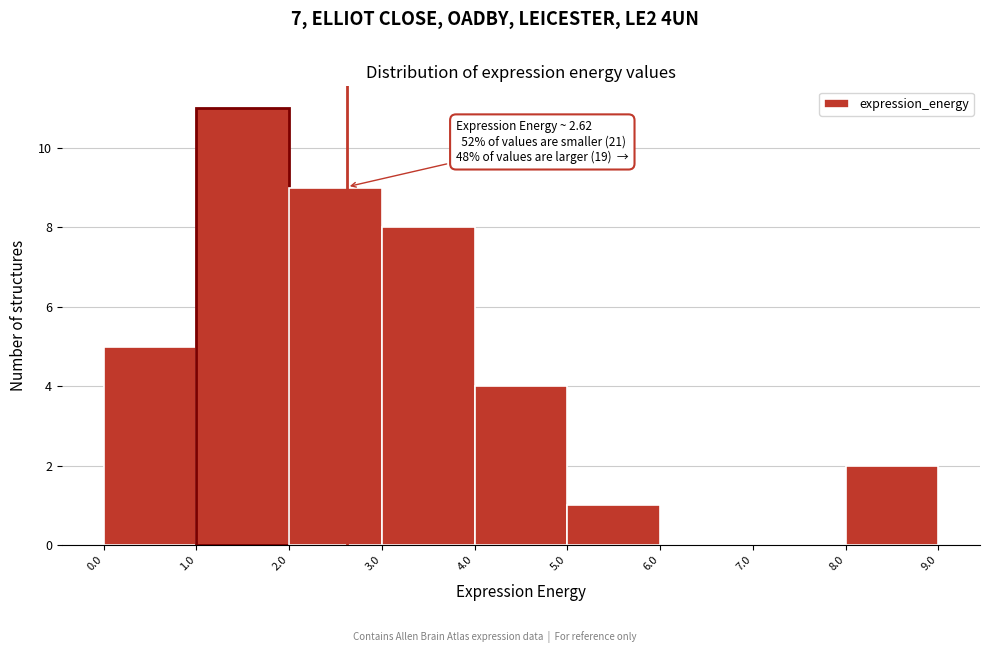

Over which range of the x-axis is the bar tallest?

1.0 to 2.0